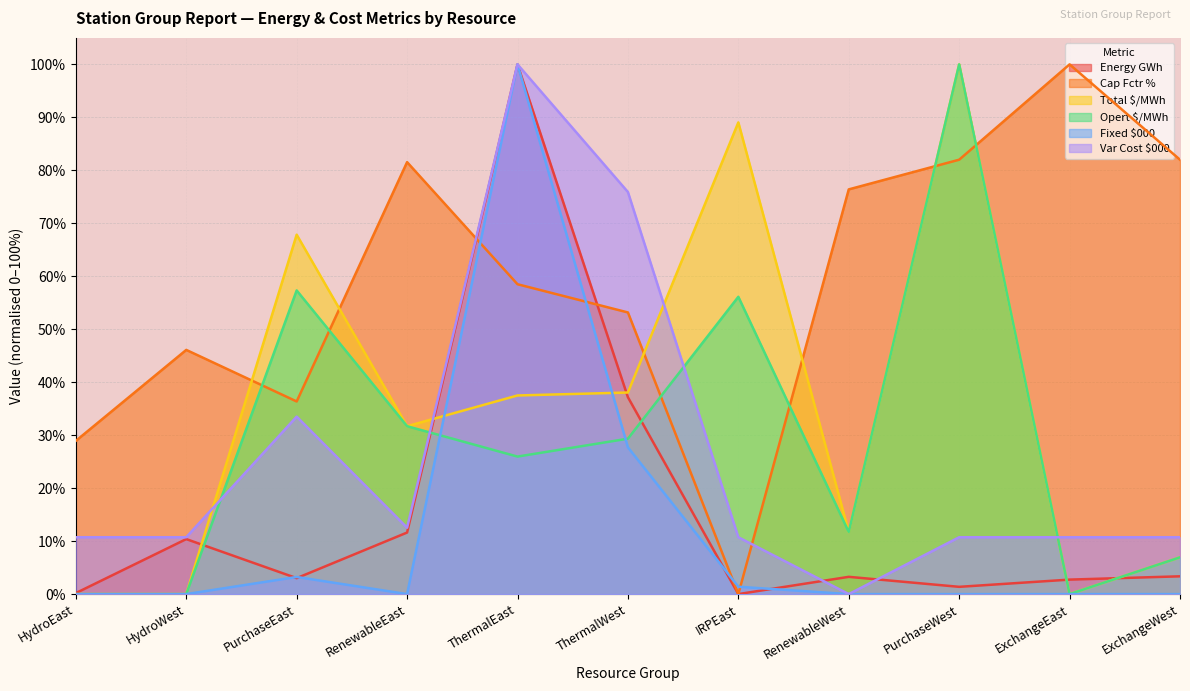

Reading right to left, extract all data points from this chart.

Energy GWh: ExchangeWest=3.4	ExchangeEast=2.7	PurchaseWest=1.4	RenewableWest=3.3	IRPEast=0.0	ThermalWest=37.2	ThermalEast=100.0	RenewableEast=11.6	PurchaseEast=3.0	HydroWest=10.4	HydroEast=0.2
Cap Fctr %: ExchangeWest=82.0	ExchangeEast=100.0	PurchaseWest=82.0	RenewableWest=76.4	IRPEast=0.0	ThermalWest=53.2	ThermalEast=58.5	RenewableEast=81.5	PurchaseEast=36.4	HydroWest=46.1	HydroEast=28.9
Total $/MWh: ExchangeWest=6.9	ExchangeEast=0.0	PurchaseWest=100.0	RenewableWest=11.7	IRPEast=89.0	ThermalWest=38.1	ThermalEast=37.5	RenewableEast=31.7	PurchaseEast=67.8	HydroWest=0.0	HydroEast=0.0
Opert $/MWh: ExchangeWest=6.9	ExchangeEast=0.0	PurchaseWest=100.0	RenewableWest=11.7	IRPEast=56.1	ThermalWest=29.3	ThermalEast=26.0	RenewableEast=31.7	PurchaseEast=57.3	HydroWest=0.0	HydroEast=0.0
Fixed $000: ExchangeWest=0.0	ExchangeEast=0.0	PurchaseWest=0.0	RenewableWest=0.0	IRPEast=1.4	ThermalWest=27.7	ThermalEast=100.0	RenewableEast=0.0	PurchaseEast=3.2	HydroWest=0.0	HydroEast=0.0
Var Cost $000: ExchangeWest=10.7	ExchangeEast=10.7	PurchaseWest=10.7	RenewableWest=0.0	IRPEast=10.7	ThermalWest=75.9	ThermalEast=100.0	RenewableEast=12.5	PurchaseEast=33.5	HydroWest=10.7	HydroEast=10.7